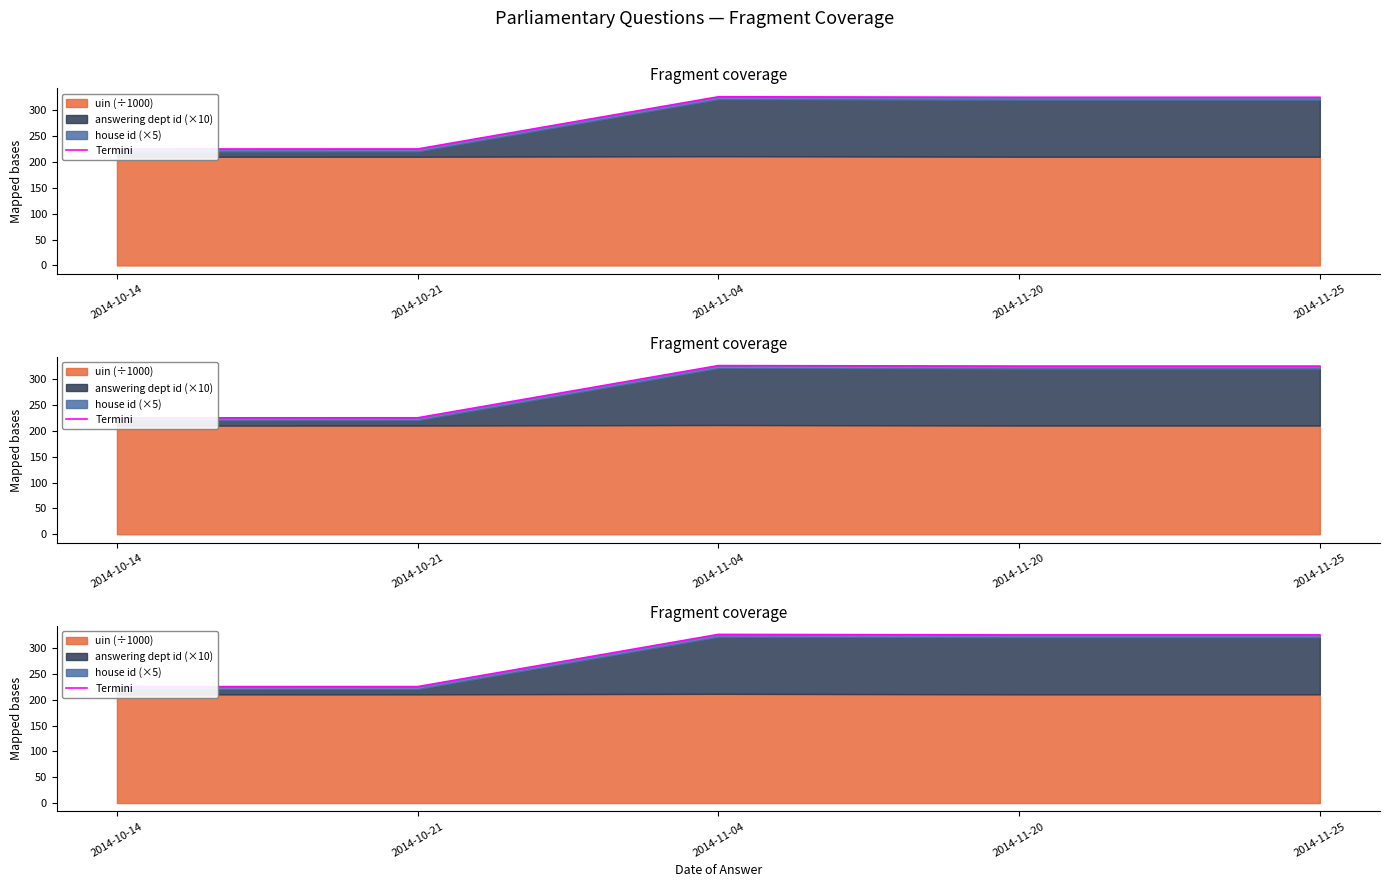

What is the change in value from 2014-10-14 to 2014-11-20?

+100.1